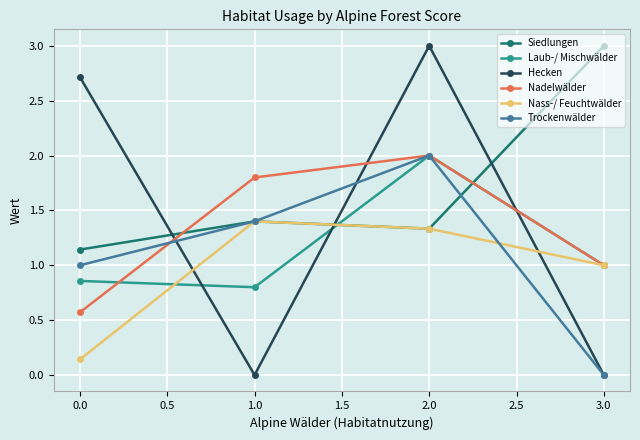

Is the value of Nadelwälder at 2.0 greater than the value of Laub-/ Mischwälder at 3.0?

Yes